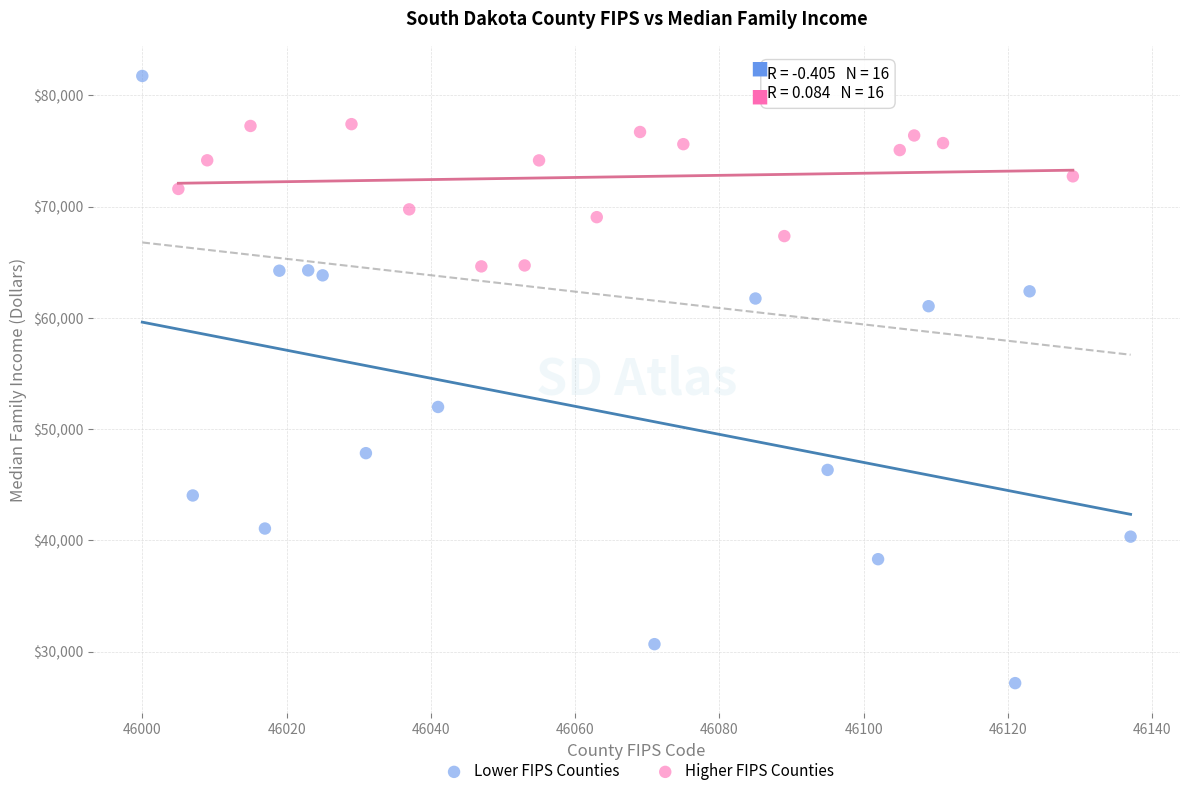

Which series reaches the maximum Y coordinate?

Lower FIPS Counties